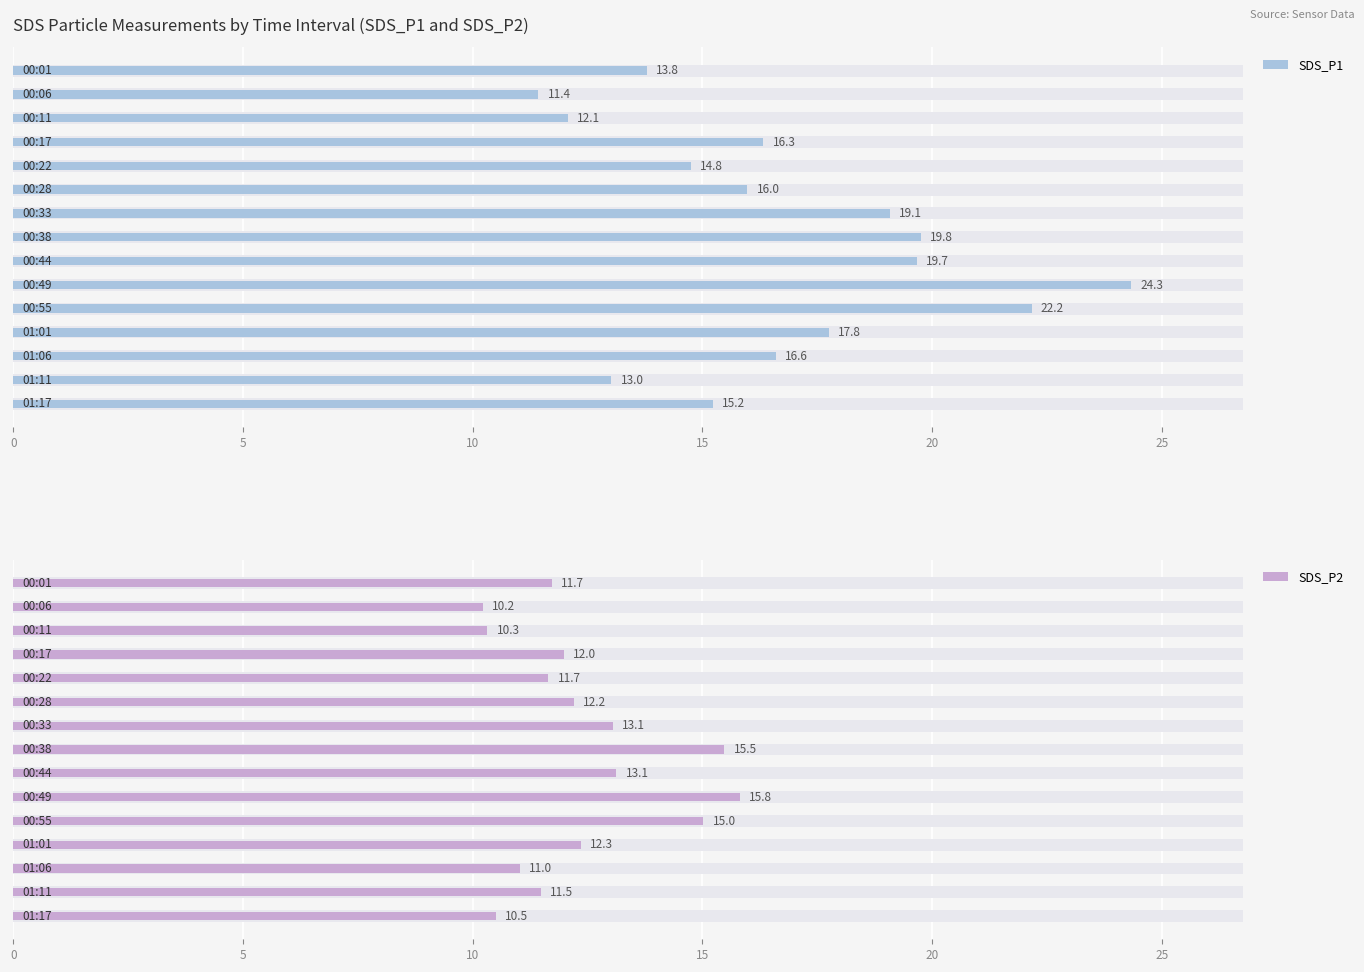

Reading right to left, transcribe all the data shown in this chart.

SDS_P1: 15.2	13.0	16.6	17.8	22.2	24.3	19.7	19.8	19.1	16.0	14.8	16.3	12.1	11.4	13.8
SDS_P2: 10.5	11.5	11.0	12.3	15.0	15.8	13.1	15.5	13.1	12.2	11.7	12.0	10.3	10.2	11.7